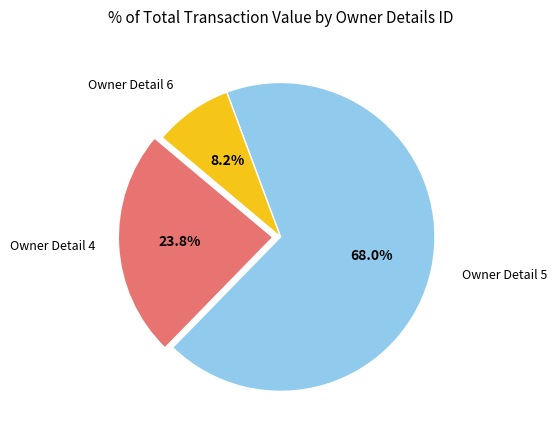

Does any single category account for the majority?

Yes